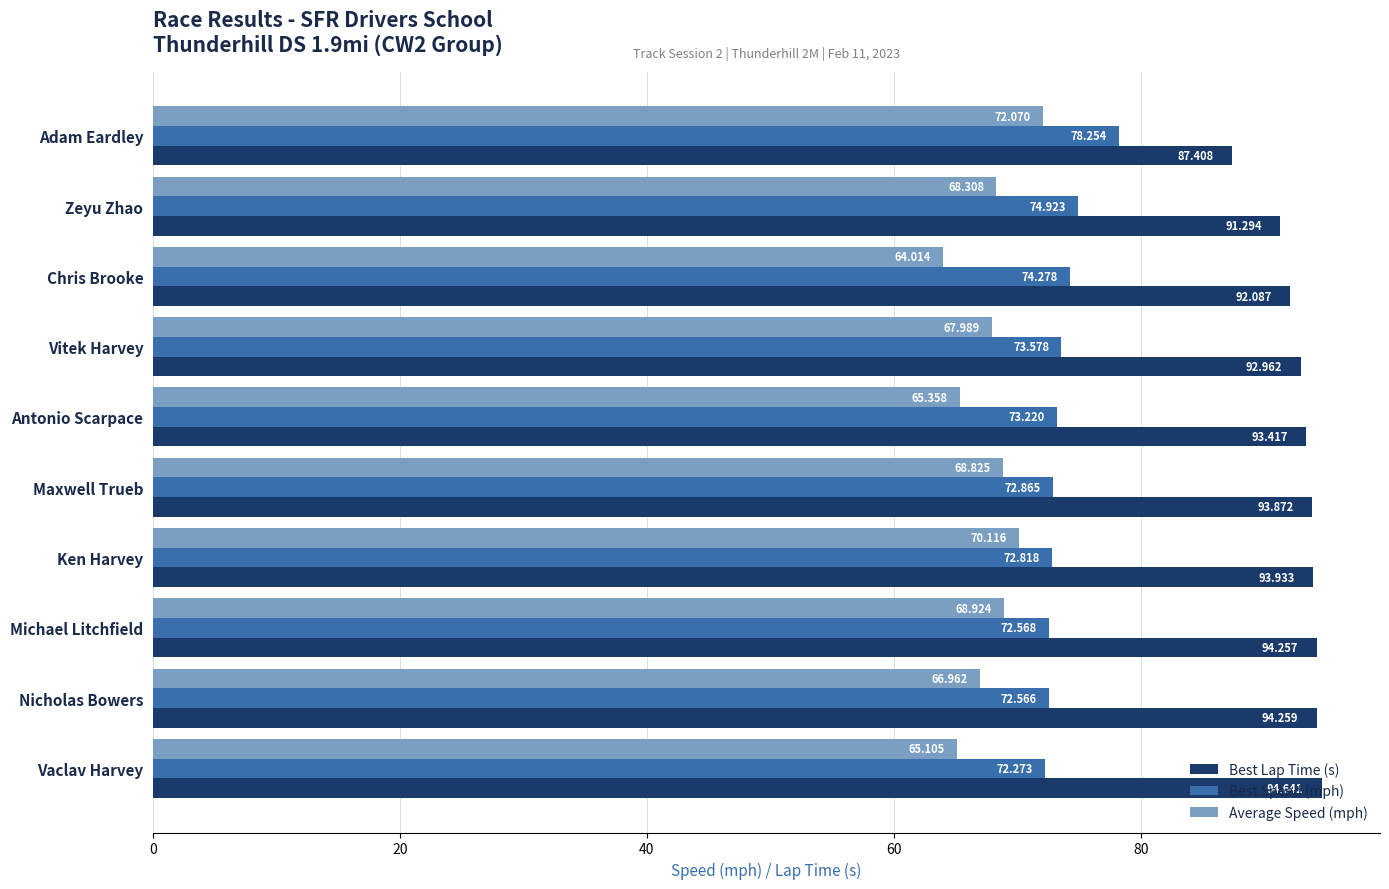

List the labels in order of Average Speed (mph) value, largest first.

Adam Eardley, Ken Harvey, Michael Litchfield, Maxwell Trueb, Zeyu Zhao, Vitek Harvey, Nicholas Bowers, Antonio Scarpace, Vaclav Harvey, Chris Brooke